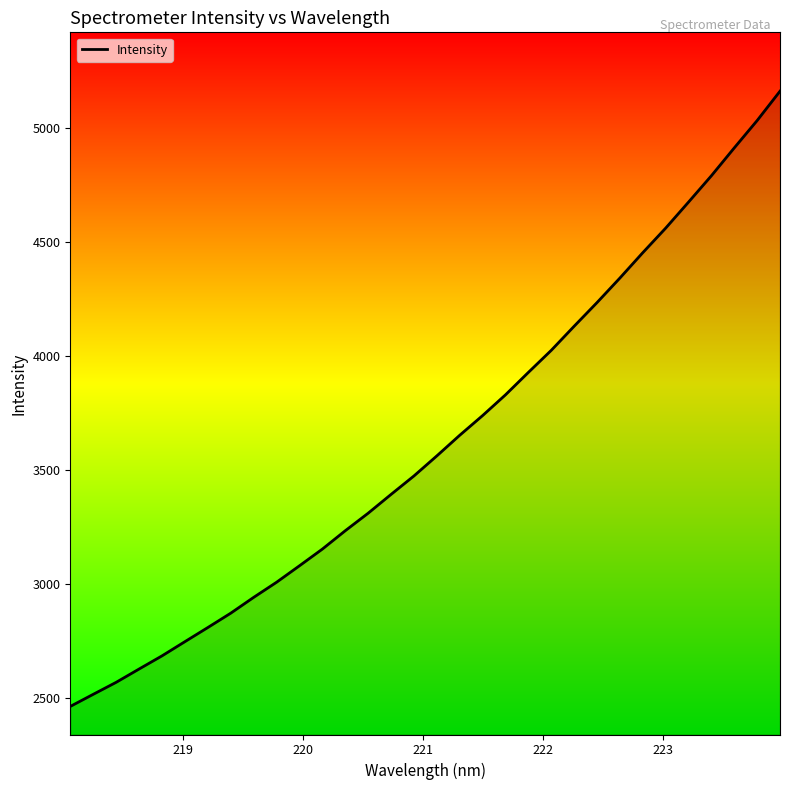

What is the greatest value displayed?

5163.1